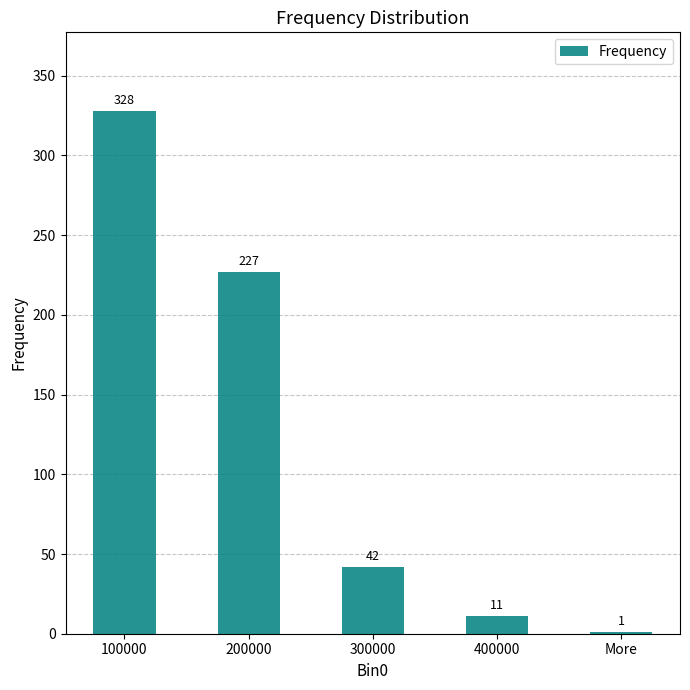

Reading right to left, what are all the values shown in this chart?

1	11	42	227	328